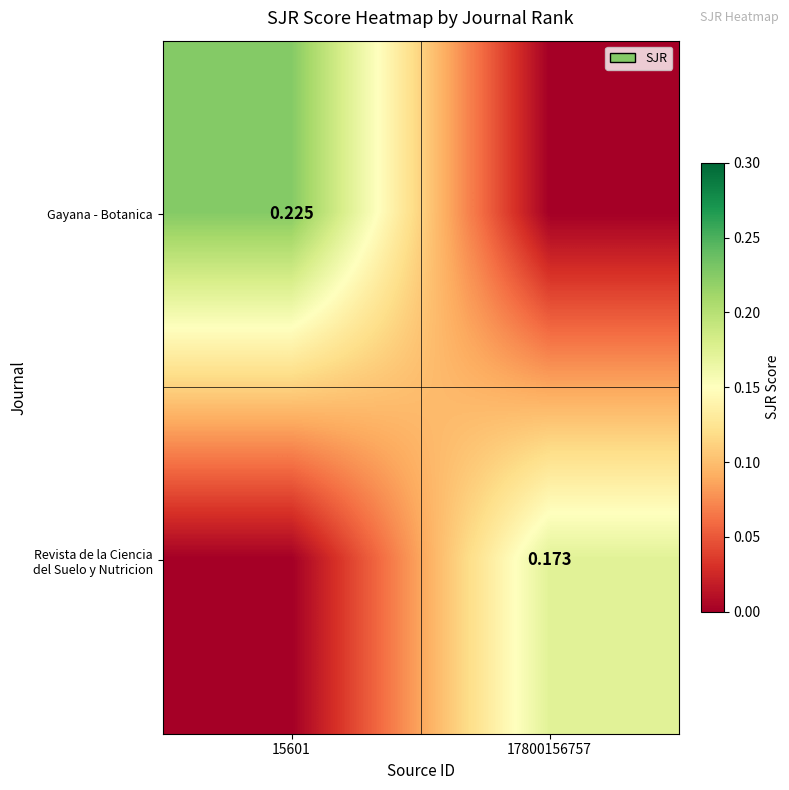

At which category is the sum across all series the highest?

15601